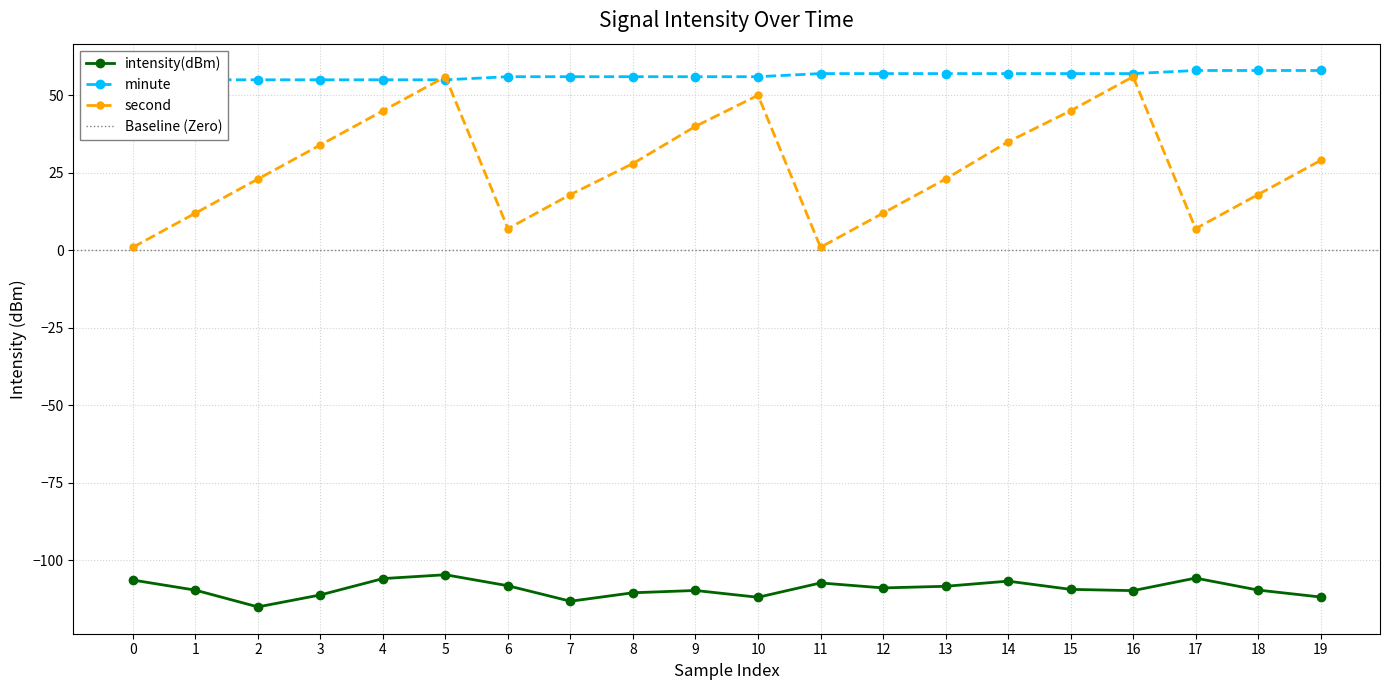

How many distinct data groups are displayed?

3